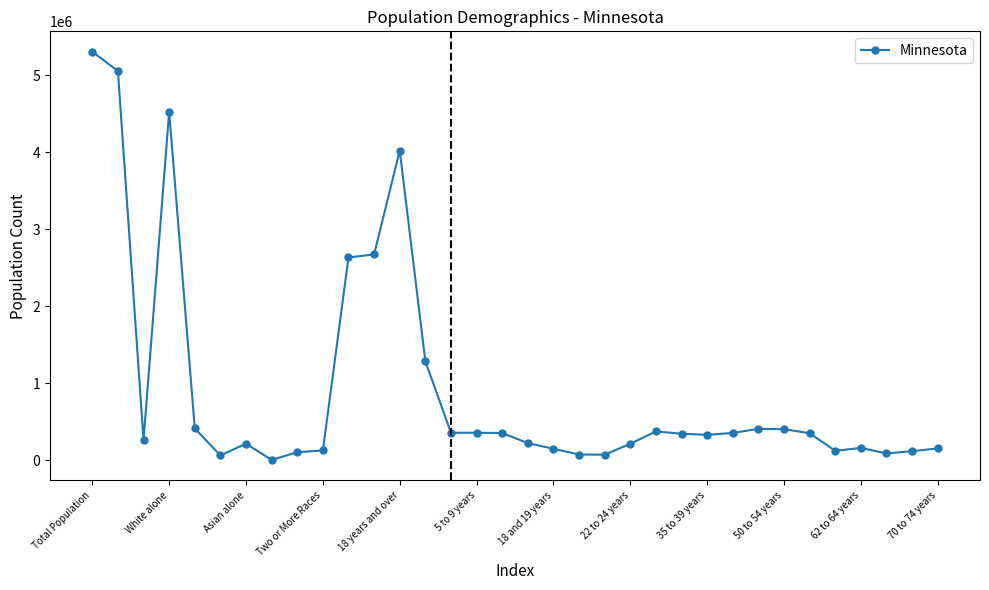

True or false: there are more than 2 points higher than both neighbors.

True